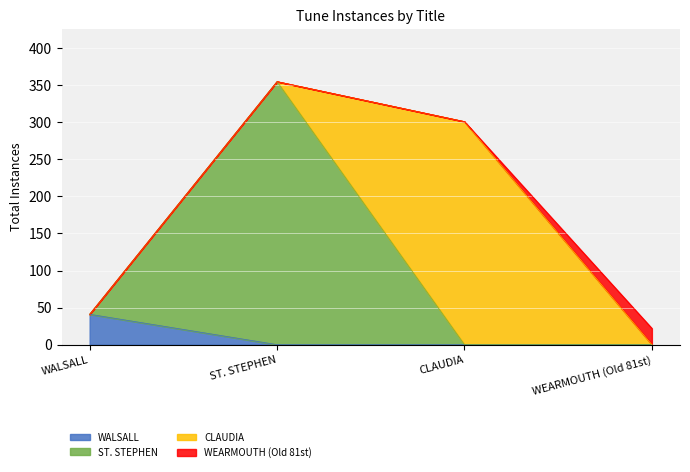

Rank the categories by value from lowest to highest.

WEARMOUTH (Old 81st), WALSALL, CLAUDIA, ST. STEPHEN